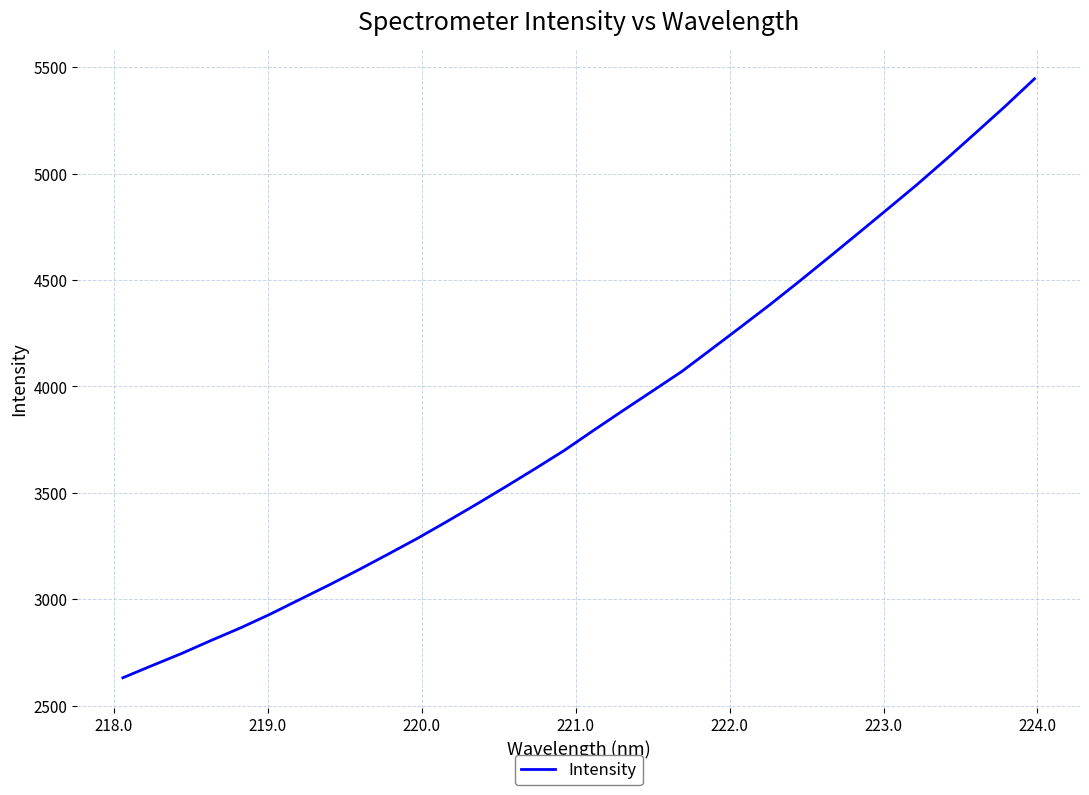

What is the minimum value shown in the chart?

2631.9